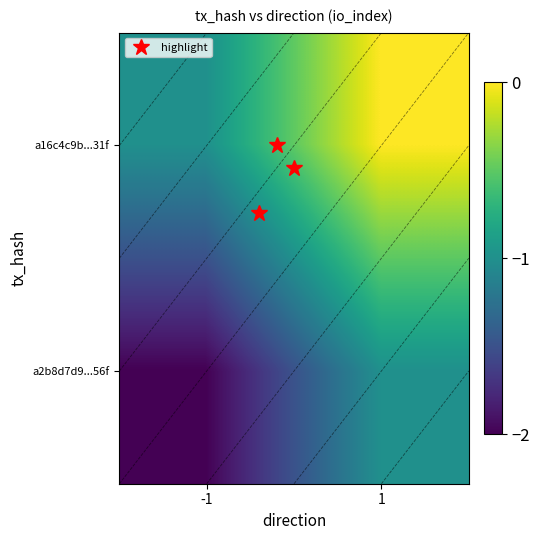

What is the spread (max minus min) of values at -1?

1